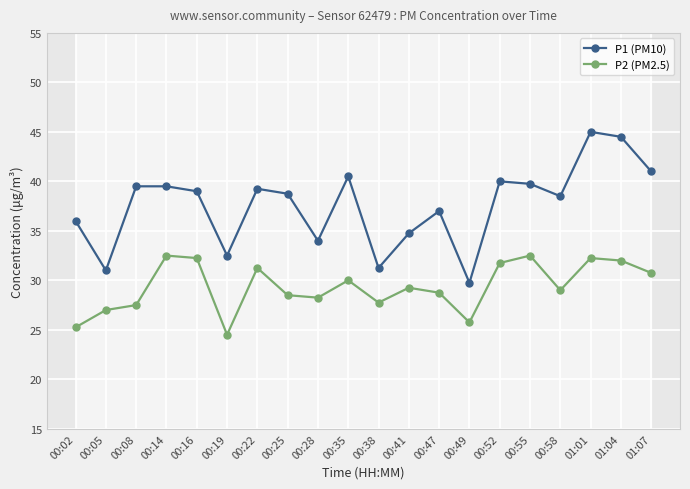

At which label does P2 (PM2.5) first exceed 29?

00:14